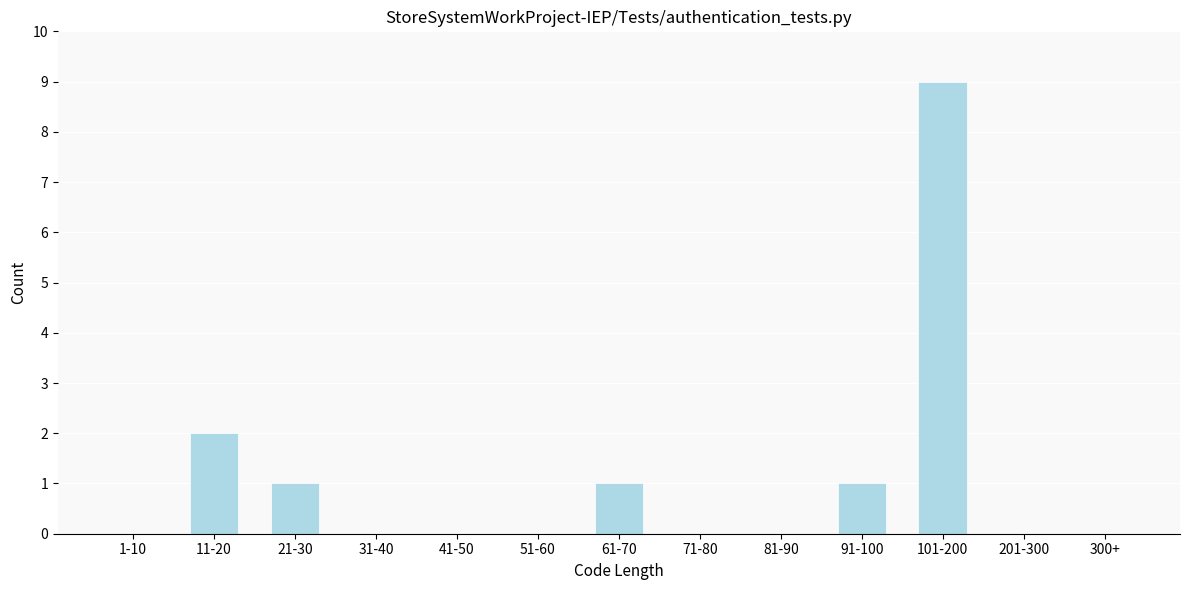

Reading left to right, what are all the values shown in this chart?

1-10=0	11-20=2	21-30=1	31-40=0	41-50=0	51-60=0	61-70=1	71-80=0	81-90=0	91-100=1	101-200=9	201-300=0	300+=0